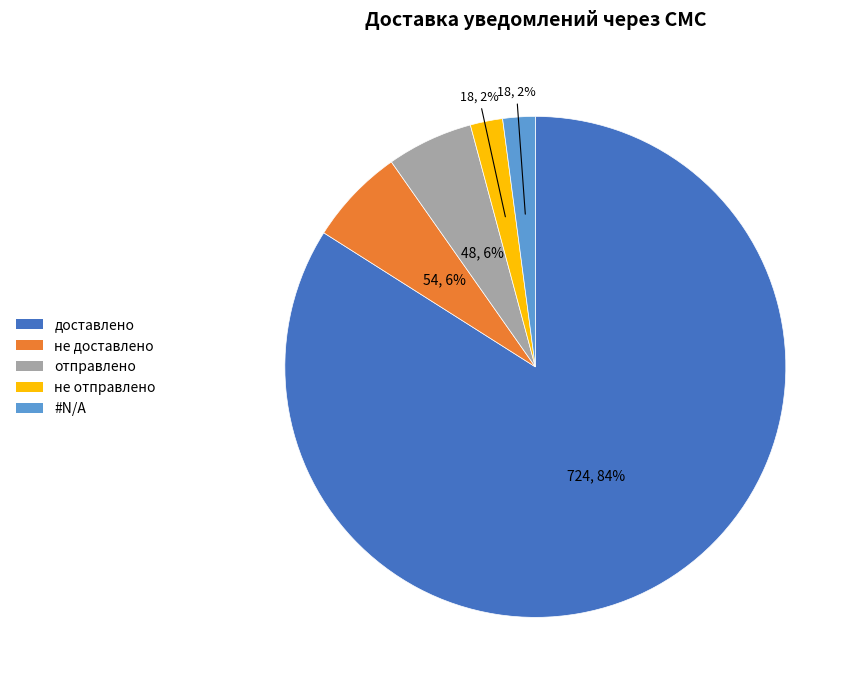

Combined, do #N/A and не отправлено account for over 50%?

No